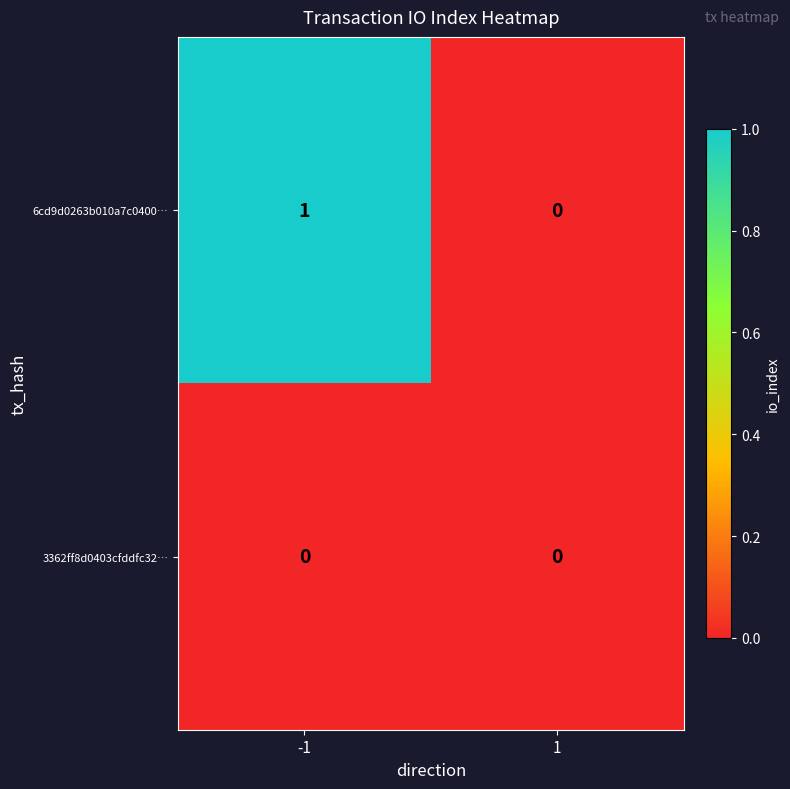

Between -1 and 1, which series saw the biggest shift?

6cd9d0263b010a7c0400…